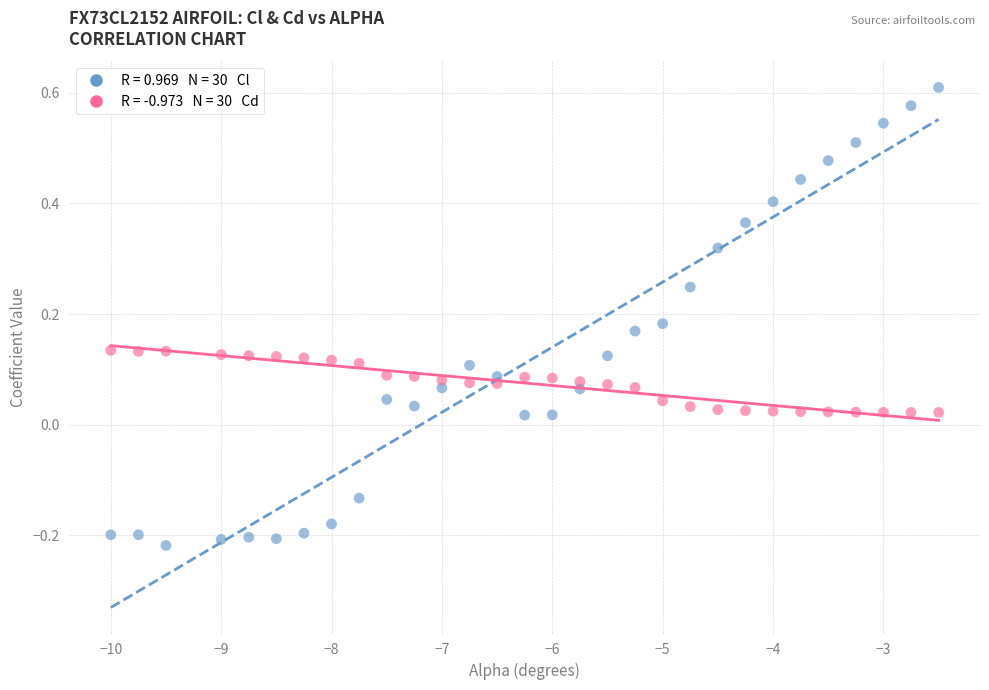

Across all data points, what is the range of X values (max minus min)?

7.5